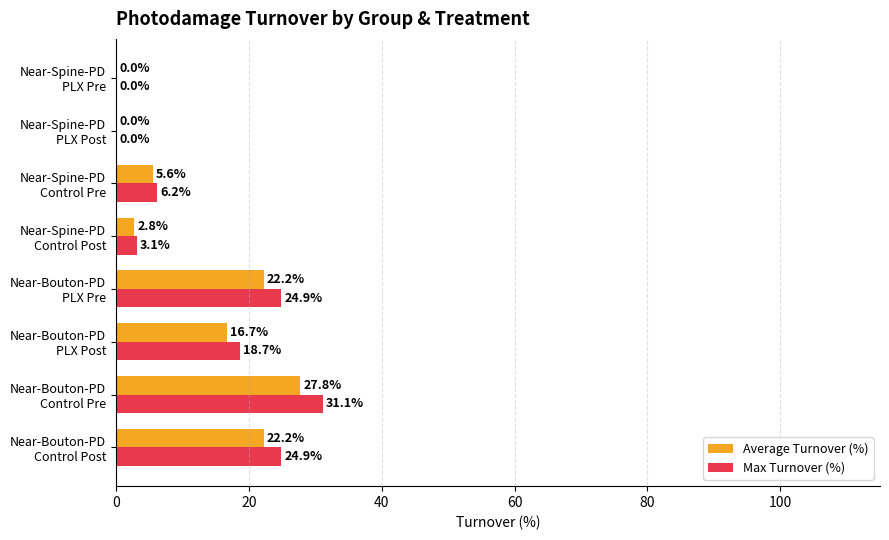

What is the sum of all Max Turnover (%) values?

108.9